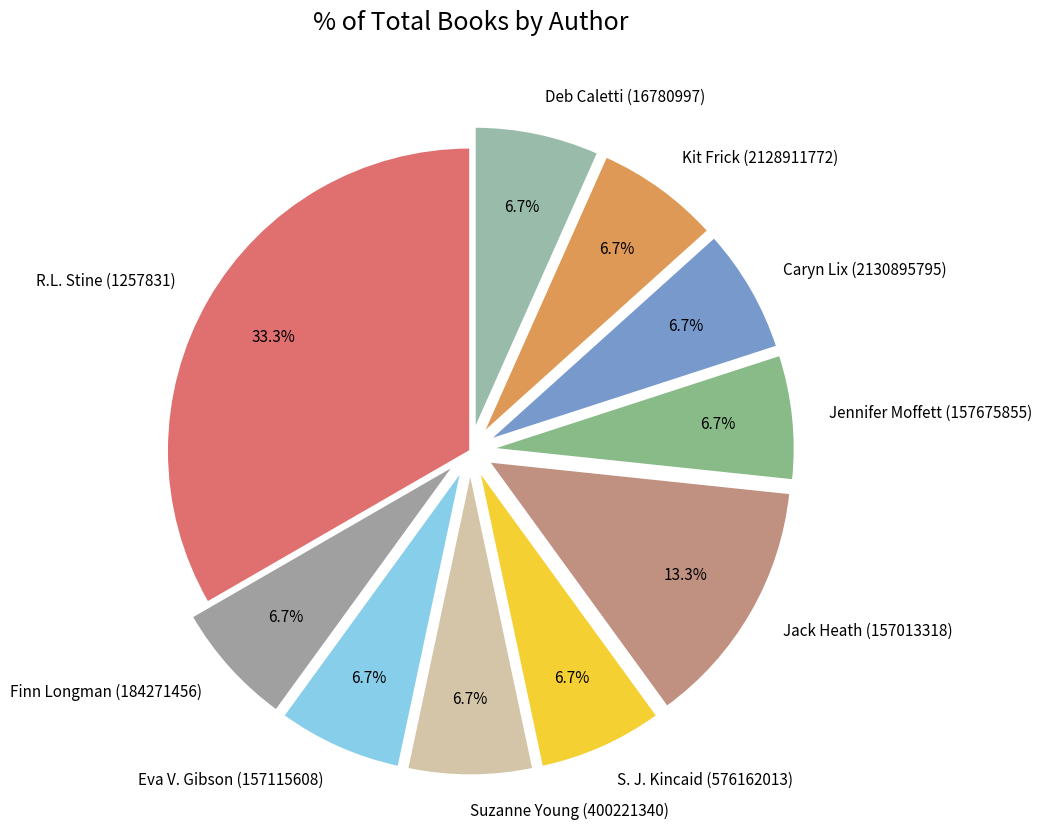

How many segments does this pie chart have?

10